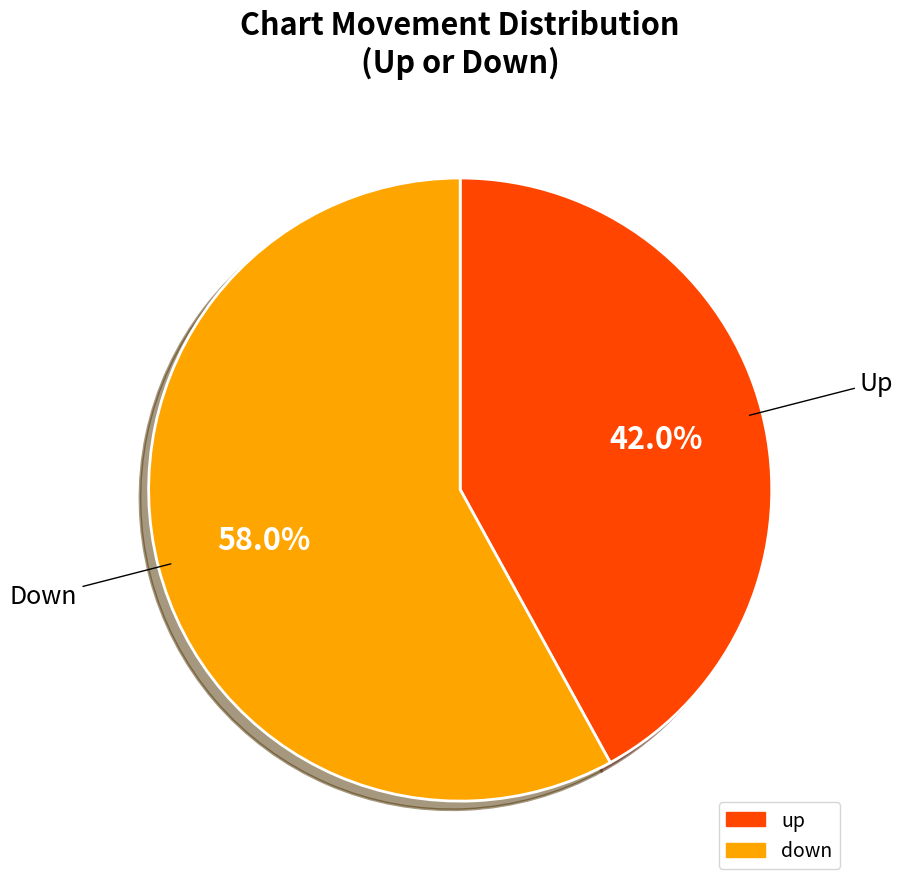

To the nearest percent, what is the difference between the largest and smallest slice percentages?

16%